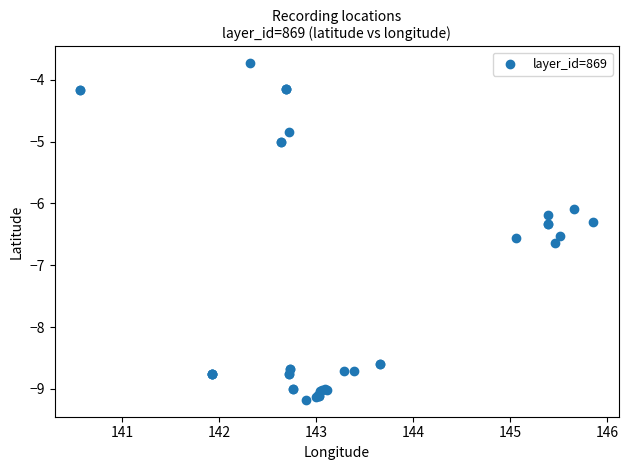

What Y value in the scatter plot is closest to -6?

-6.1